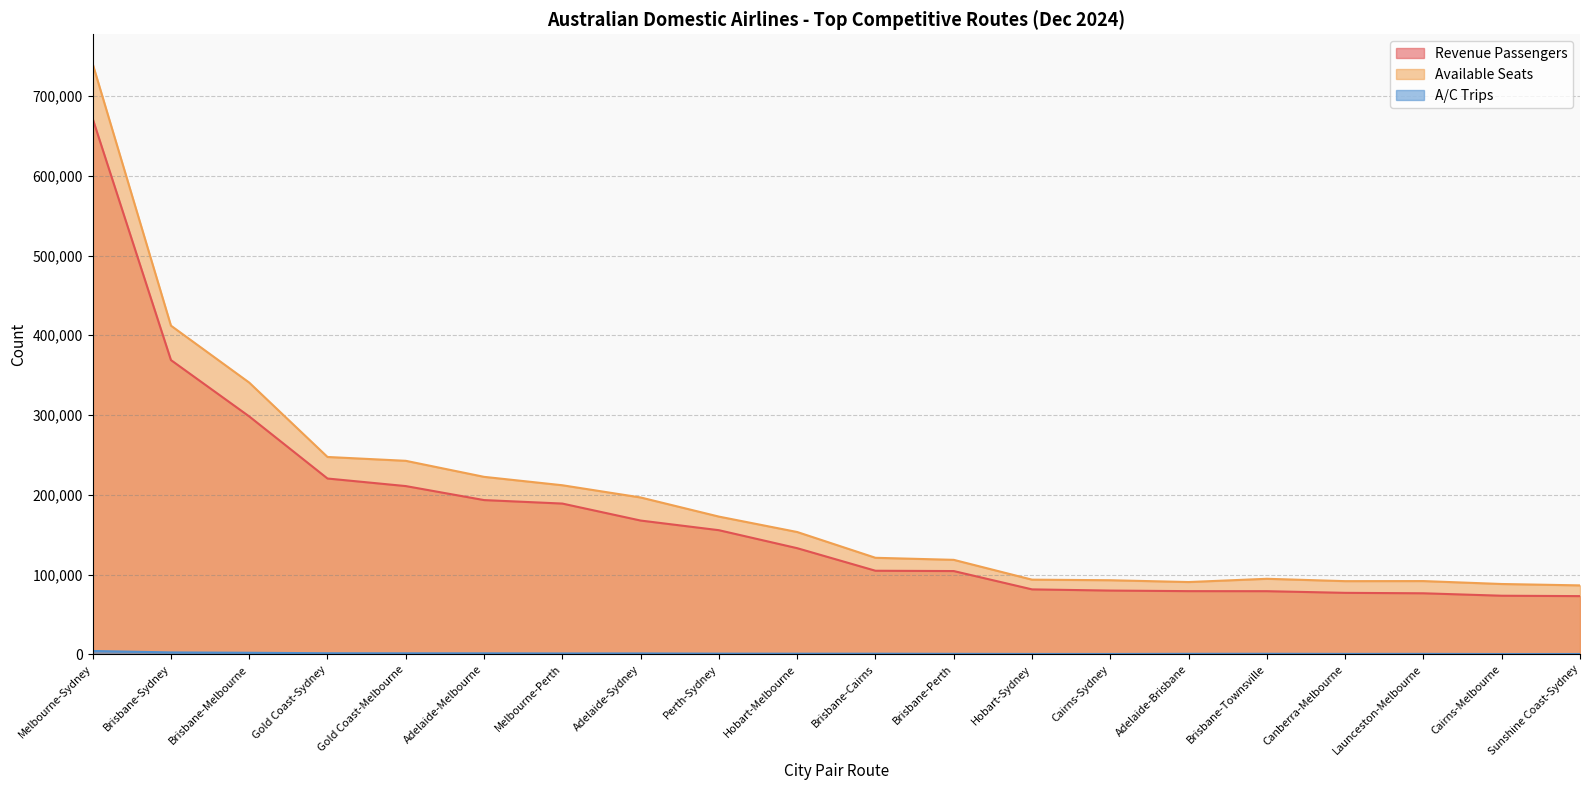

Which series has the widest spread of values?

Available Seats